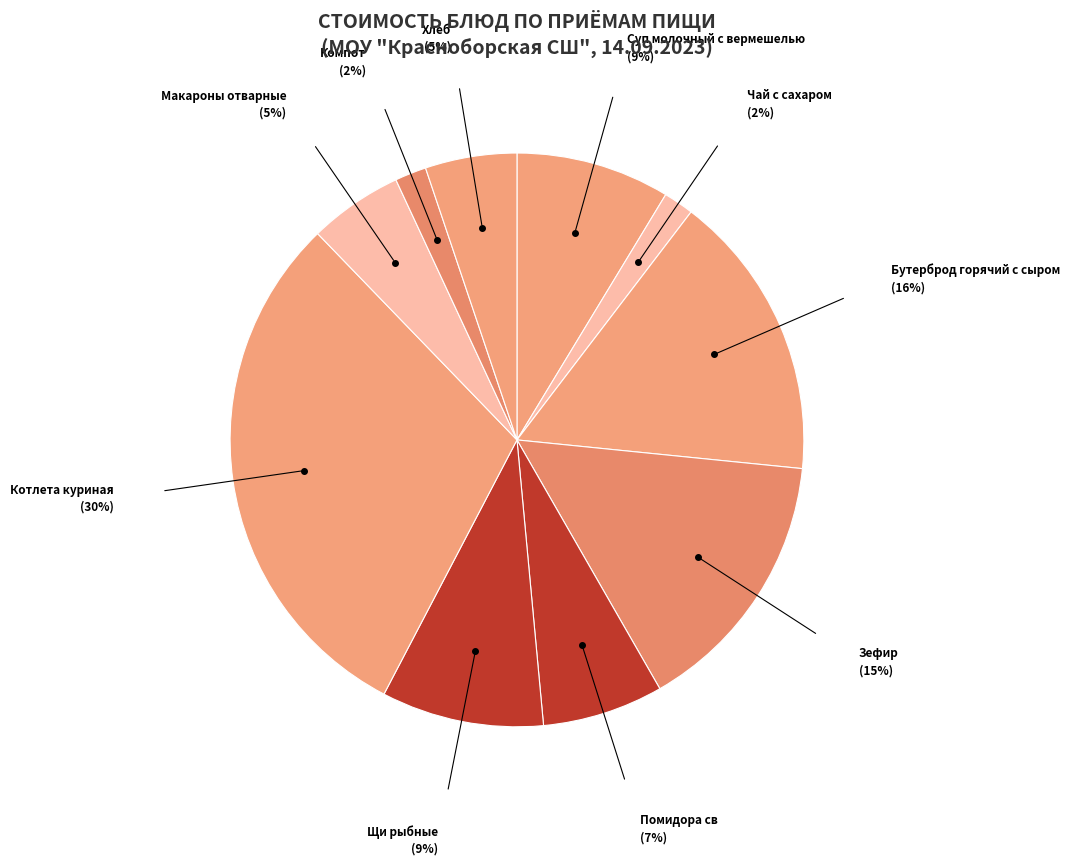

Is it true that Зефир is 6% of the pie?

False